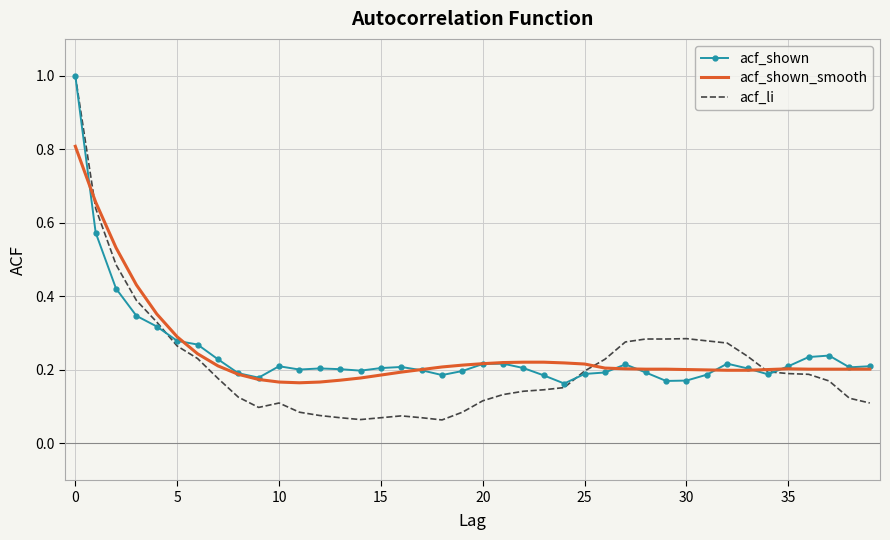

What is the maximum value shown in the chart?

1.0